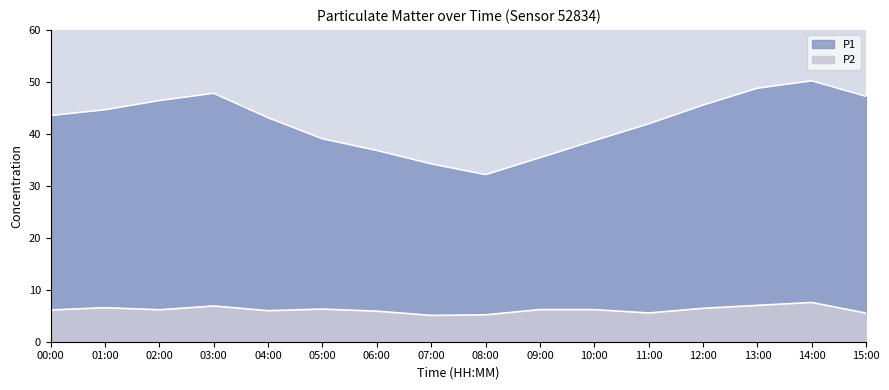

What is the total value across all series at 05:00?

45.3